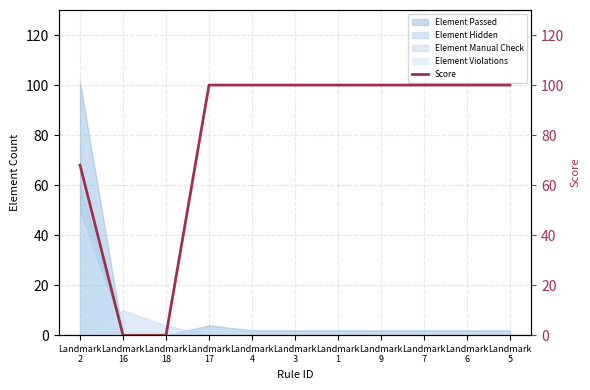

Which category has the highest value across all series?

Landmark
17